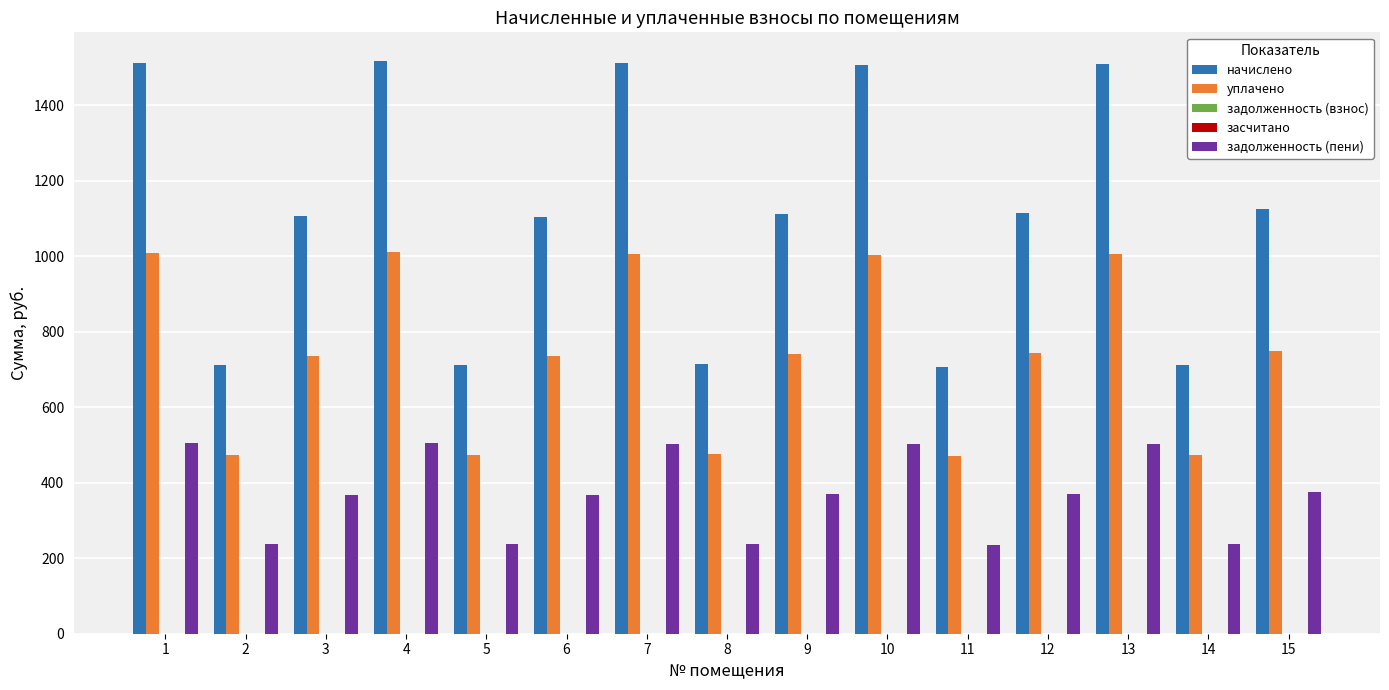

What is the spread (max minus min) of values at 13?

1508.4